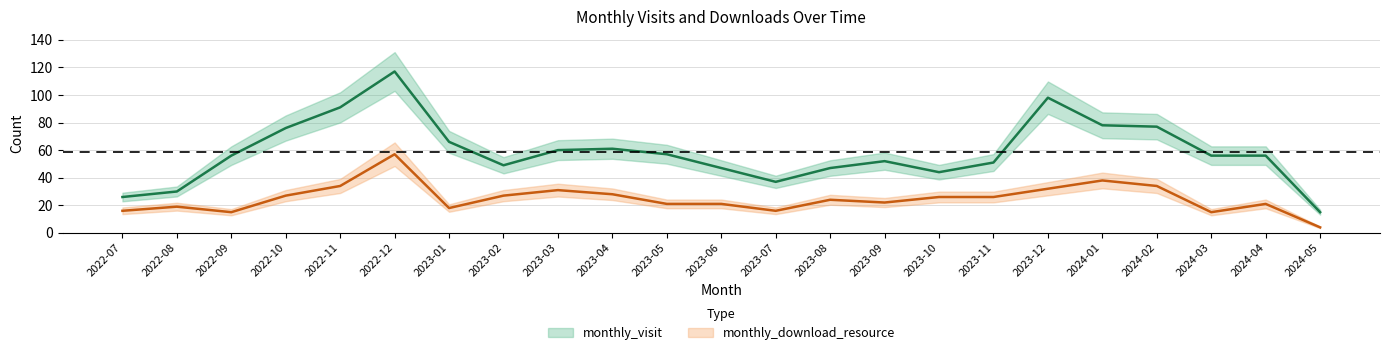

Is it true that monthly_download_resource equals 16 at 2022-07?

True